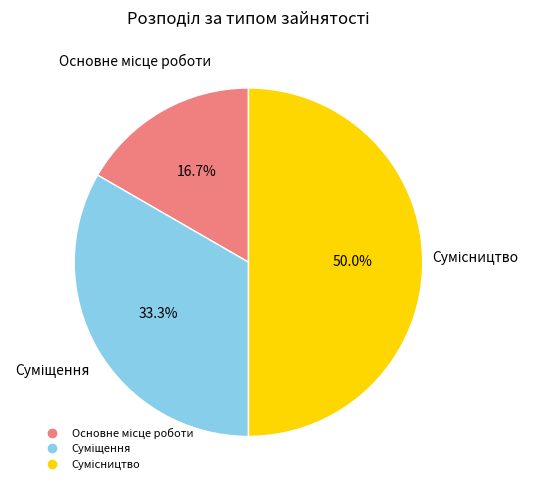

Which slice is the smallest?

Основне місце роботи